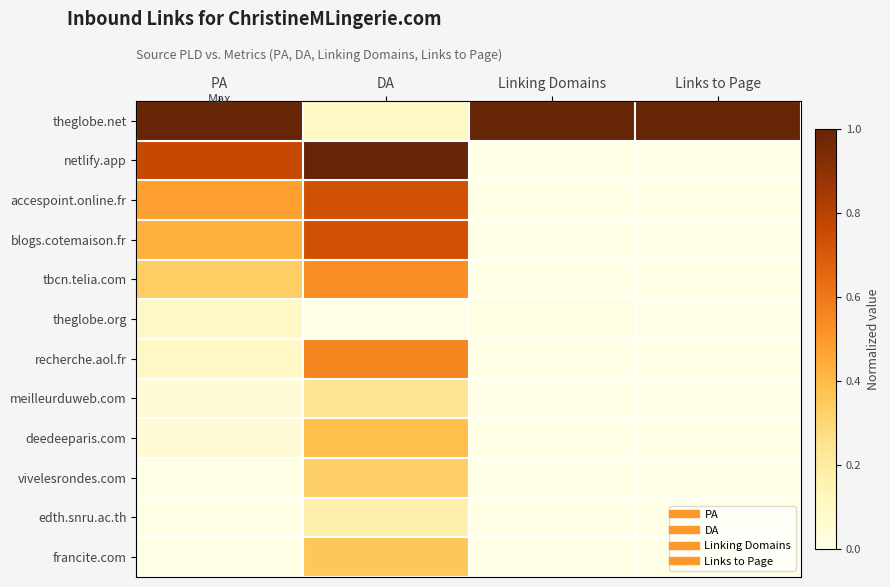

What is the spread (max minus min) of values at Linking Domains?

1.0